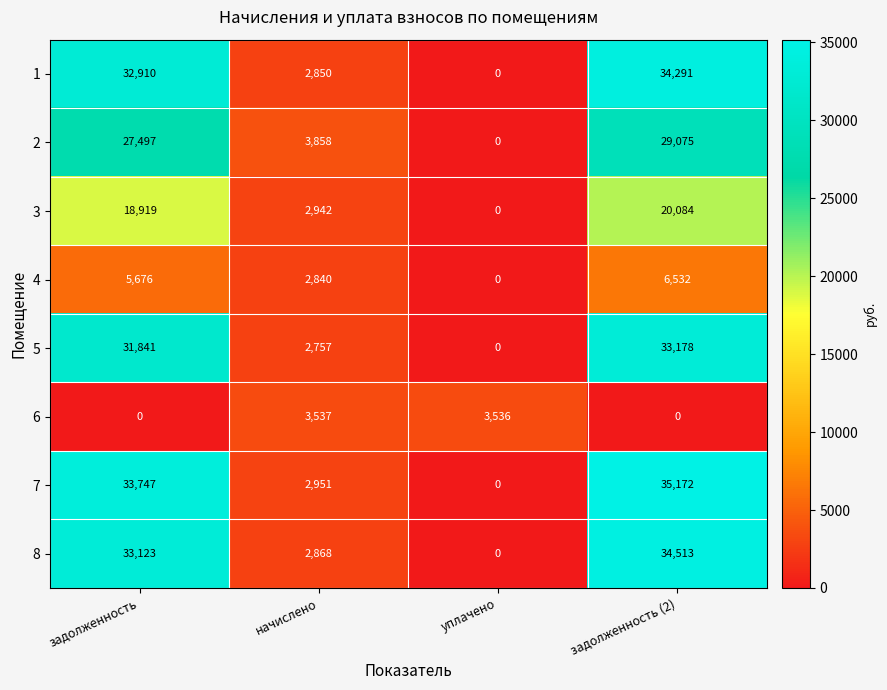

Which series has the widest spread of values?

7